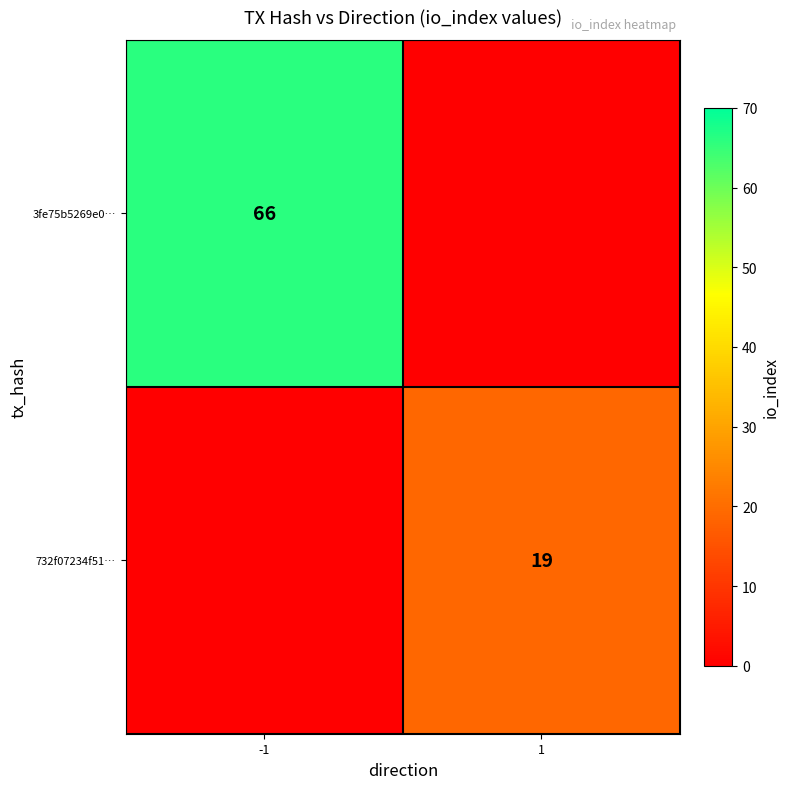

The value of 3fe75b5269e0… at -1 is 91. True or false?

False